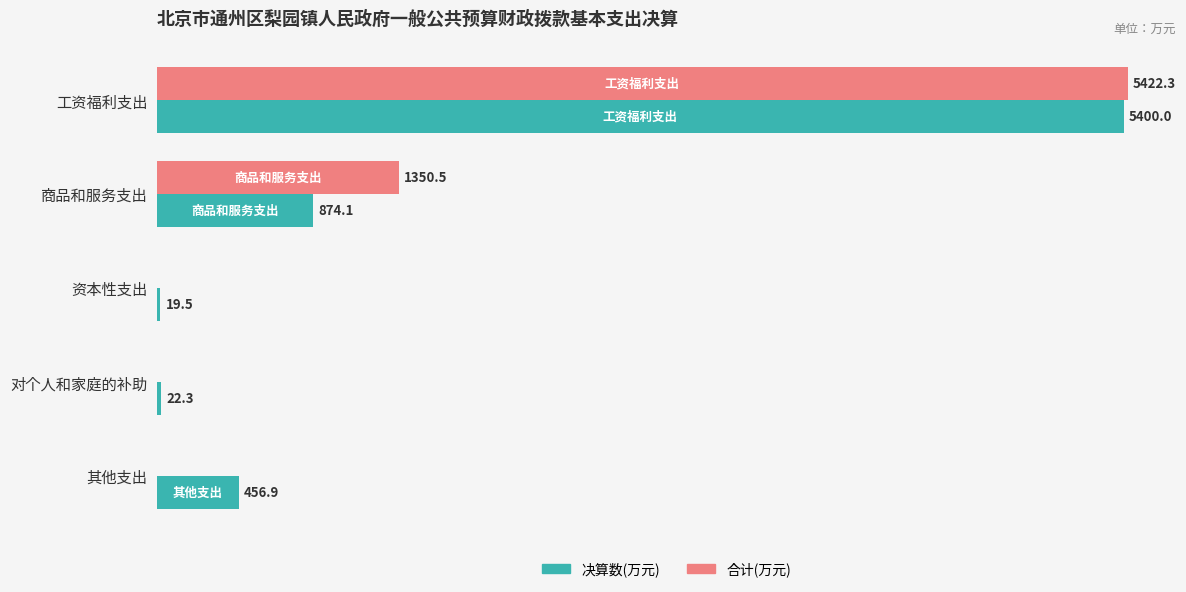

Which series changed the most between 资本性支出 and 对个人和家庭的补助?

决算数(万元)